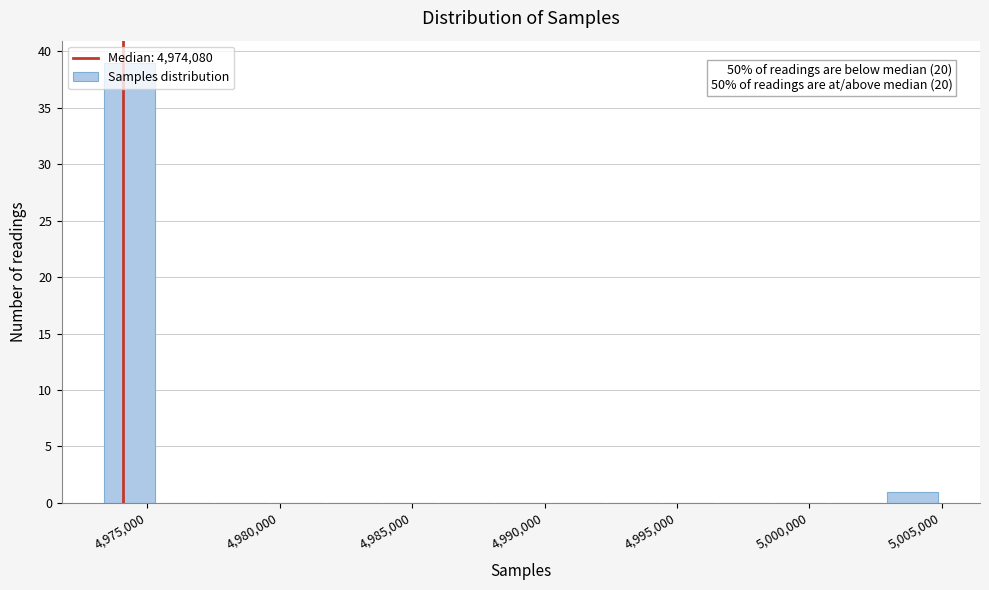

Which range on the x-axis has the tallest bar?

4973500 to 4975500